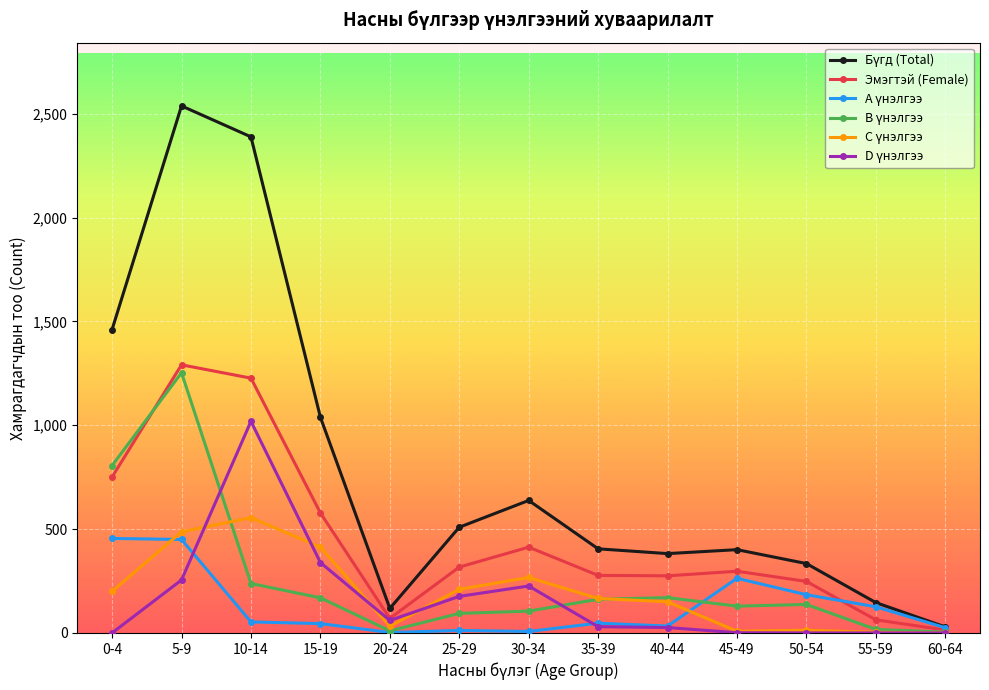

What position from the right is 15-19?

10